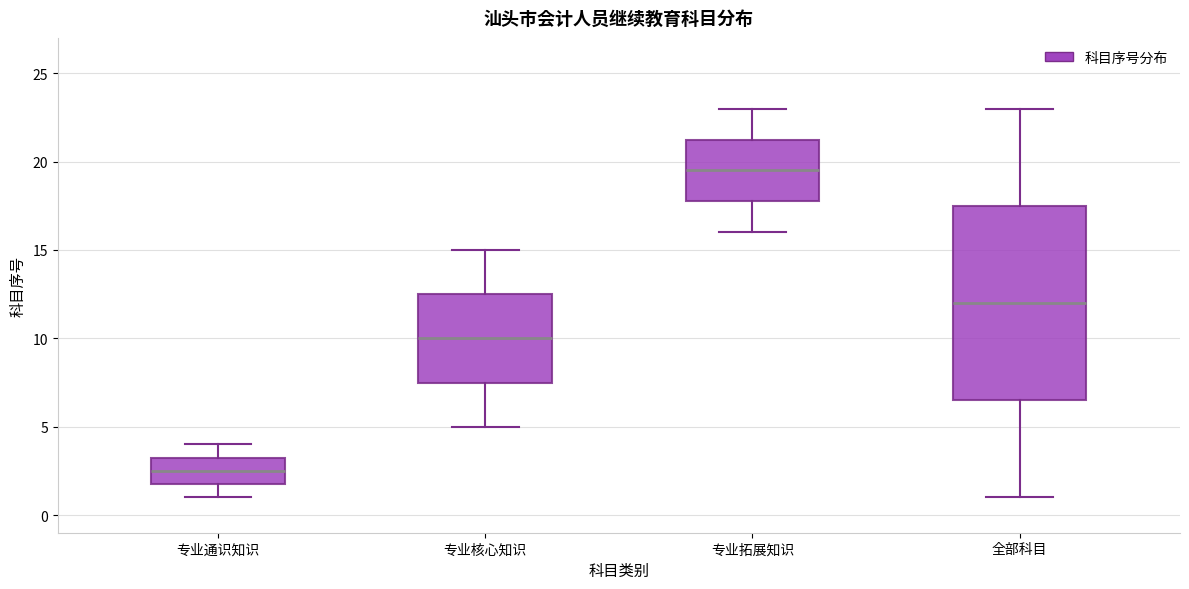

Reading left to right, transcribe this box plot: for each box, give where its median line is, the range the box spans, and where its two whiskers end, as read against the y-axis. The values are not printed on the chart, so give them approximately, as read against the axis.

专业通识知识: median 2.5, box 2.0 to 3.5, whiskers 1.0 to 4.0
专业核心知识: median 10.0, box 7.5 to 12.5, whiskers 5.0 to 15.0
专业拓展知识: median 19.5, box 18.0 to 21.5, whiskers 16.0 to 23.0
全部科目: median 12.0, box 6.5 to 17.5, whiskers 1.0 to 23.0